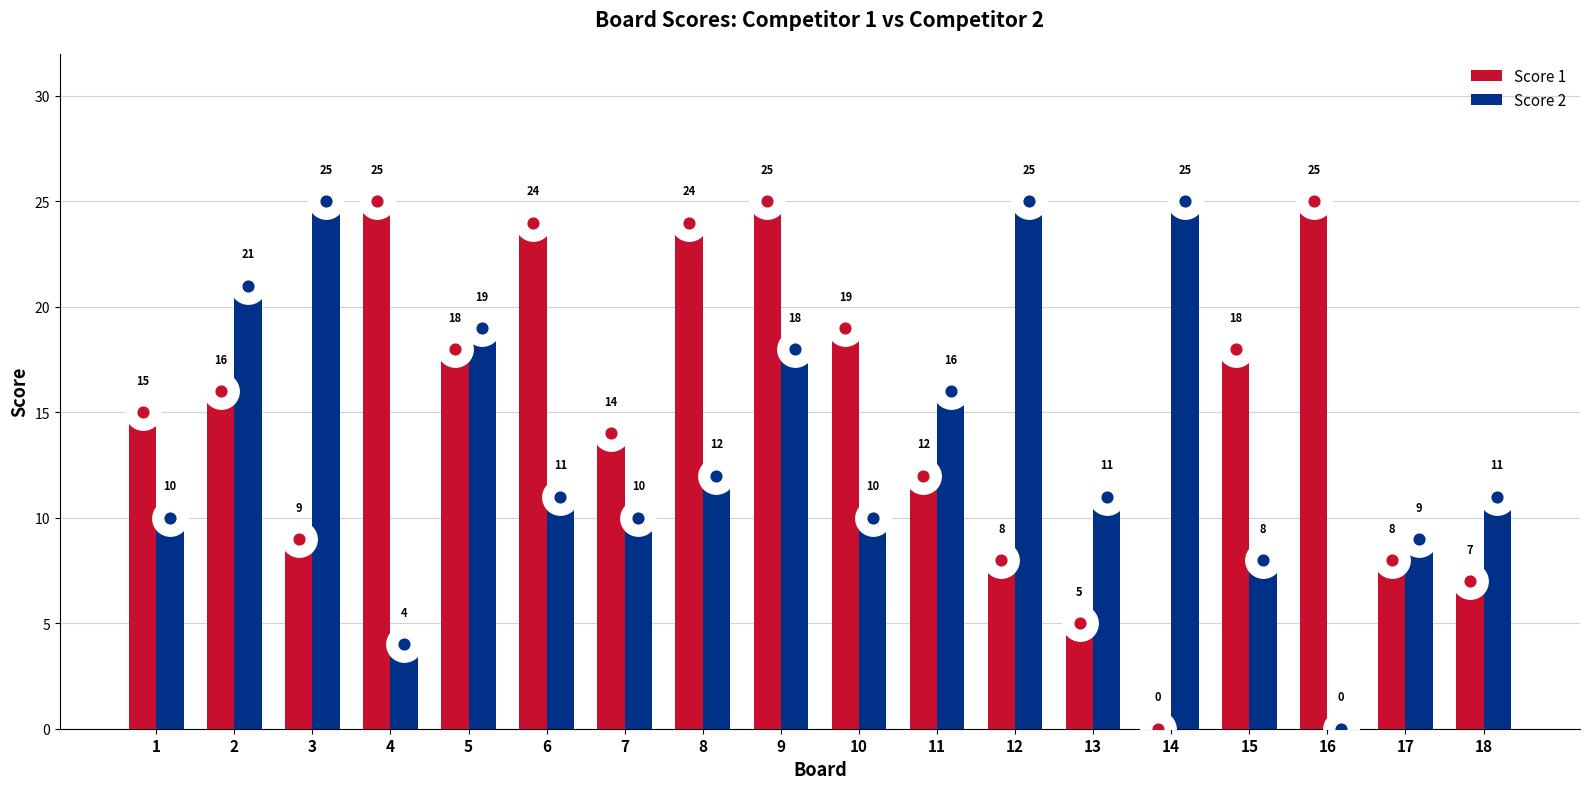

At which category is the sum across all series the highest?

9